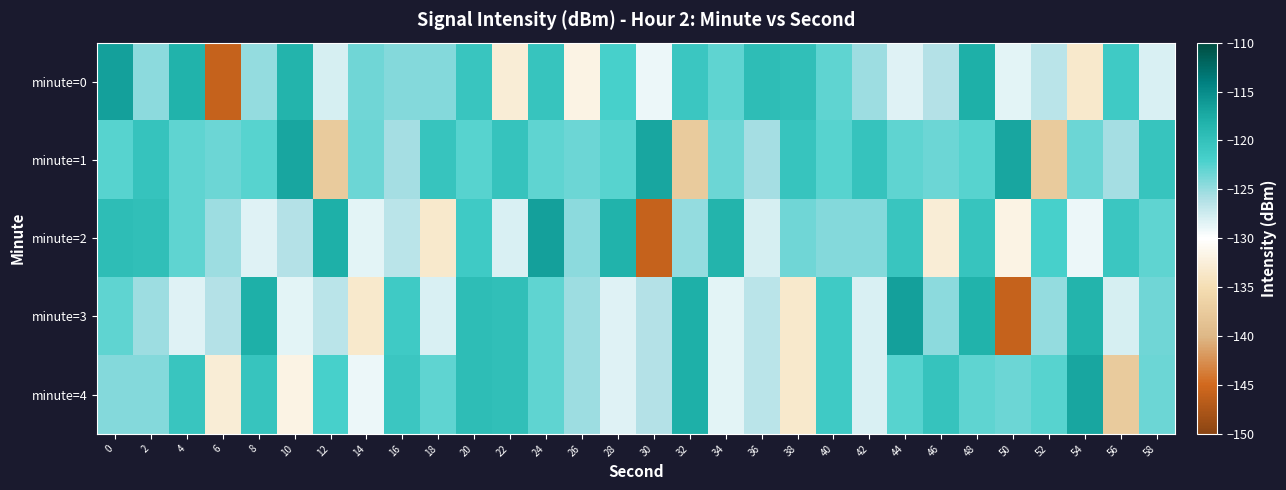

Rank the series at 26 from lowest to highest value.

minute=0, minute=3, minute=4, minute=2, minute=1